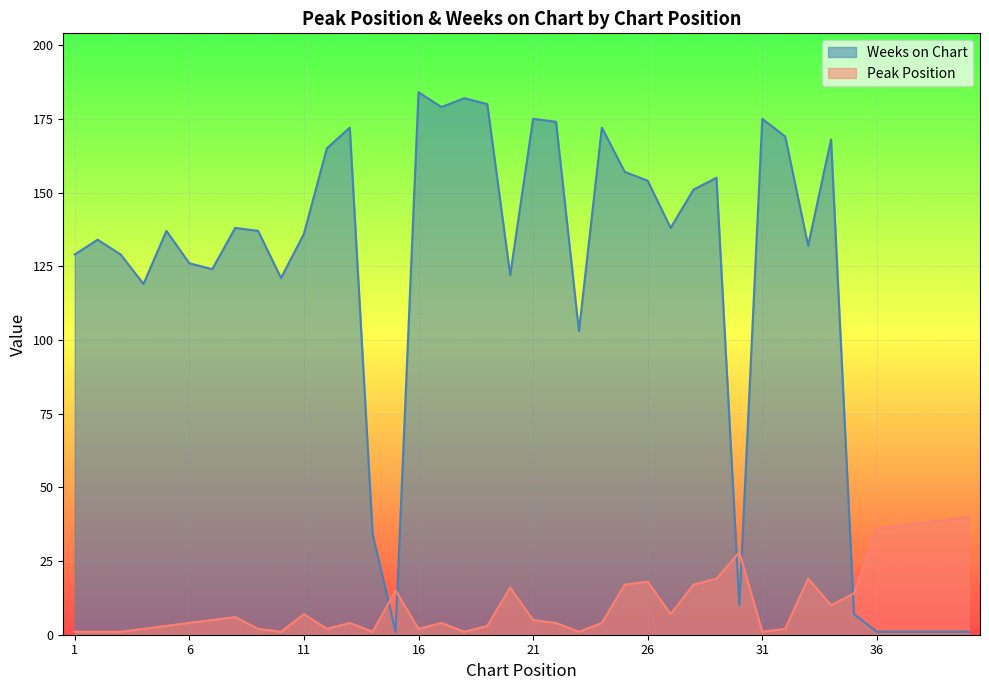

How many lines are shown in the chart?

2